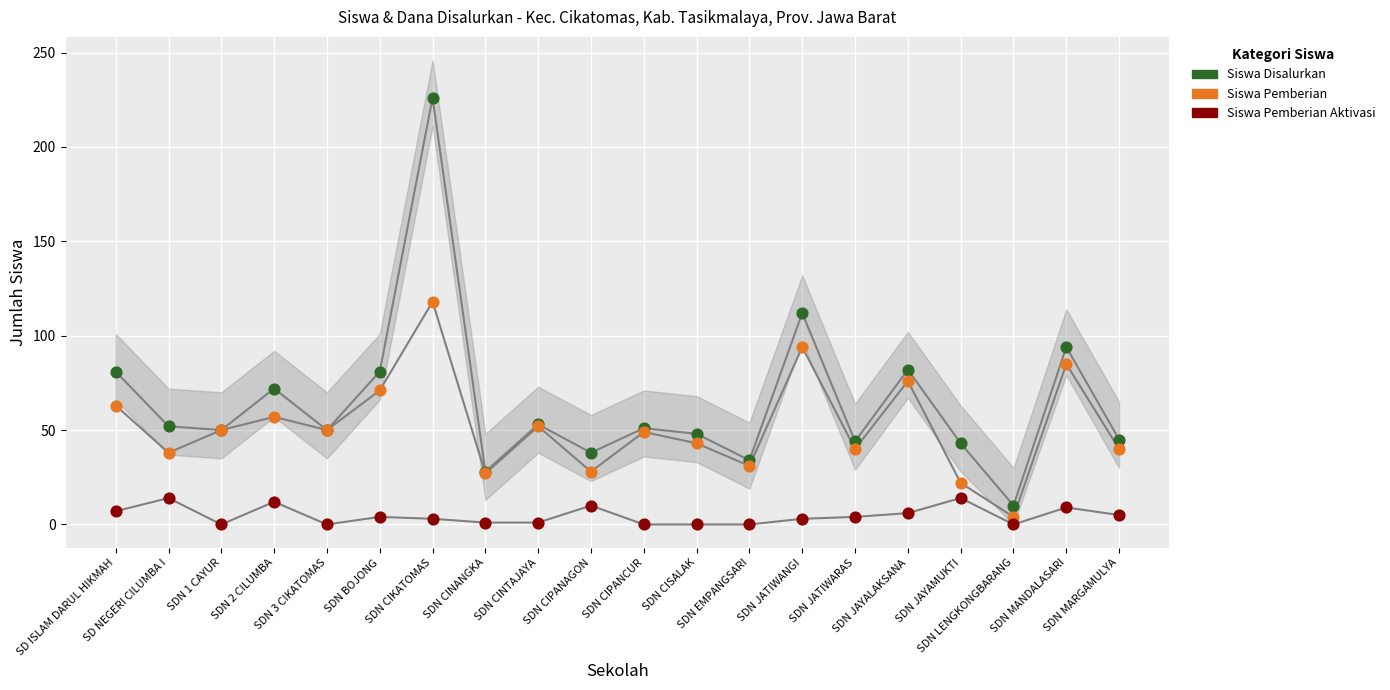

Which series has the widest spread of Y values?

Siswa Disalurkan